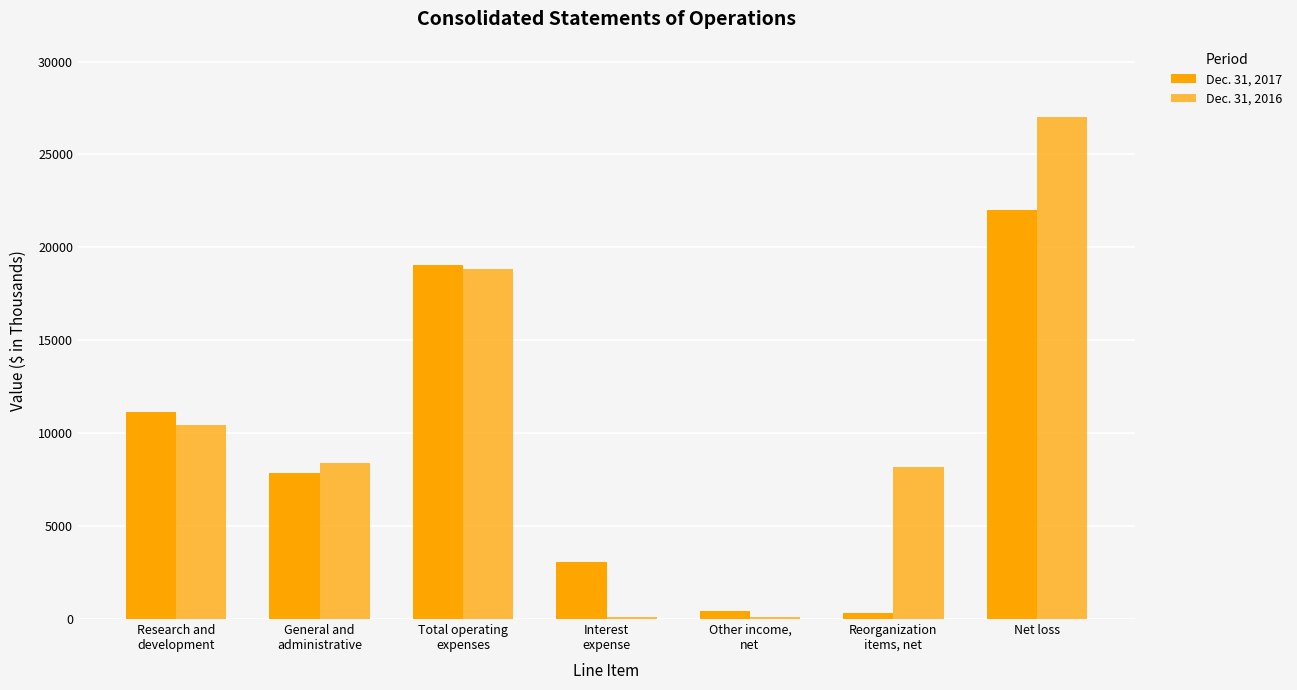

How many categories are shown in the chart?

7